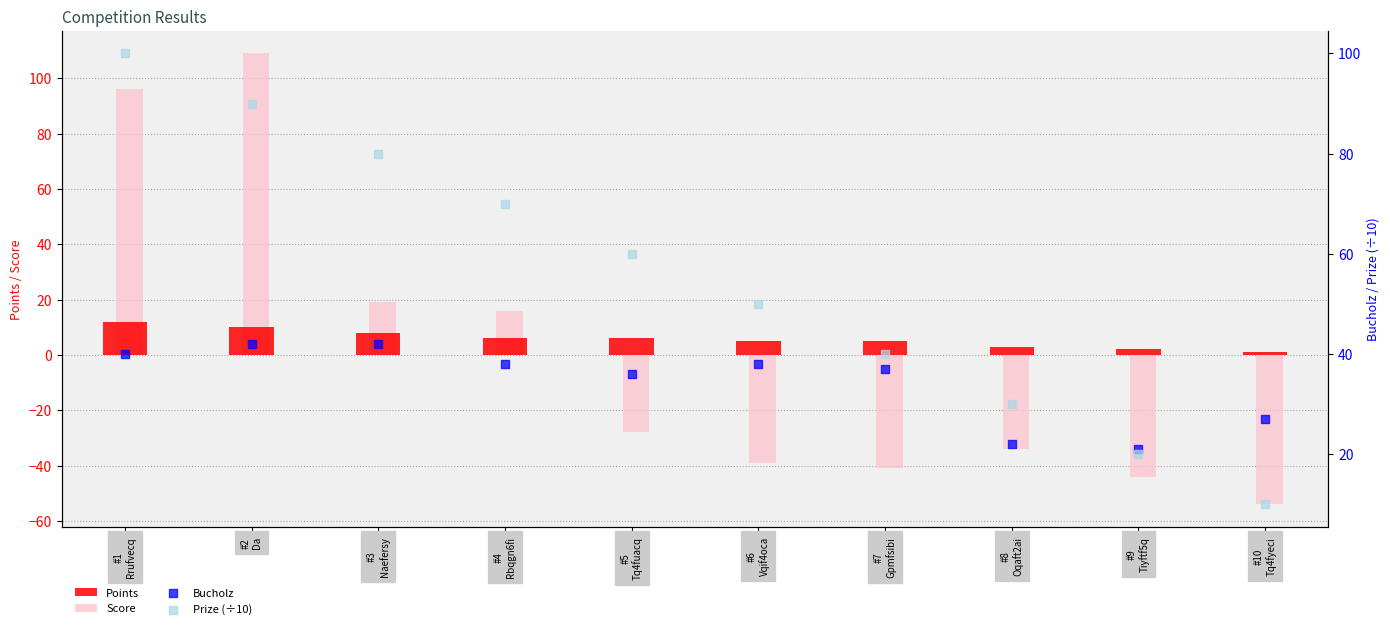

Which series reaches the minimum Y coordinate?

Score